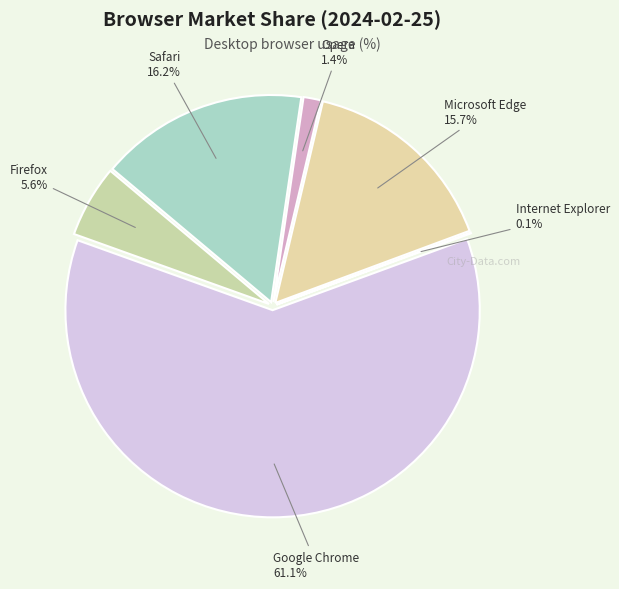

Count the number of slices in the pie.

6